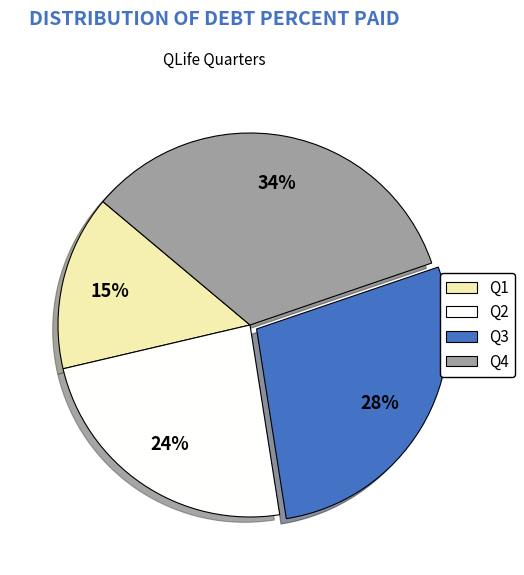

Is there any slice that represents more than half of the pie?

No